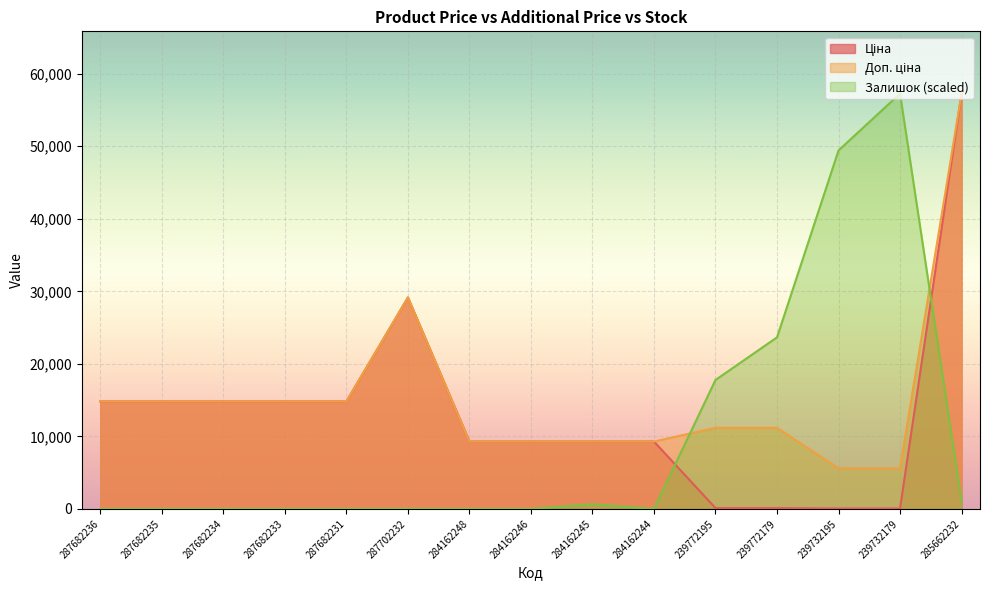

The Залишок (scaled) series shows -39789.6 at 284162244. True or false?

False